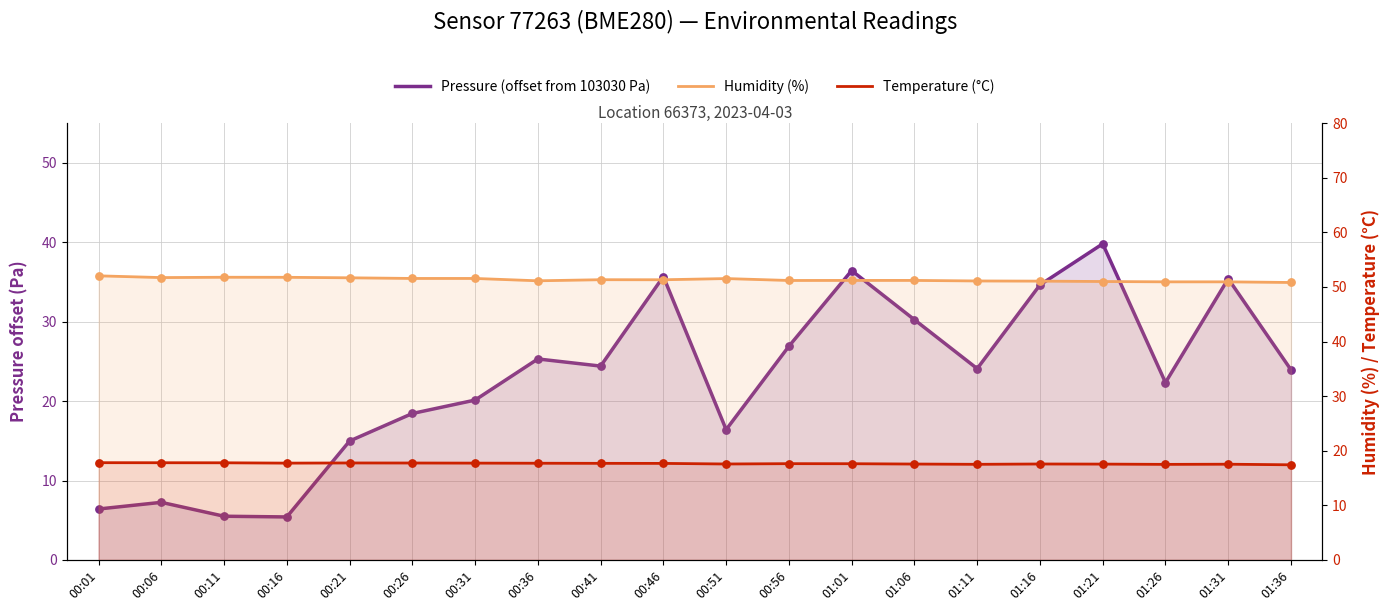

Which series has the largest Y range (max minus min)?

Pressure (offset from 103030 Pa)